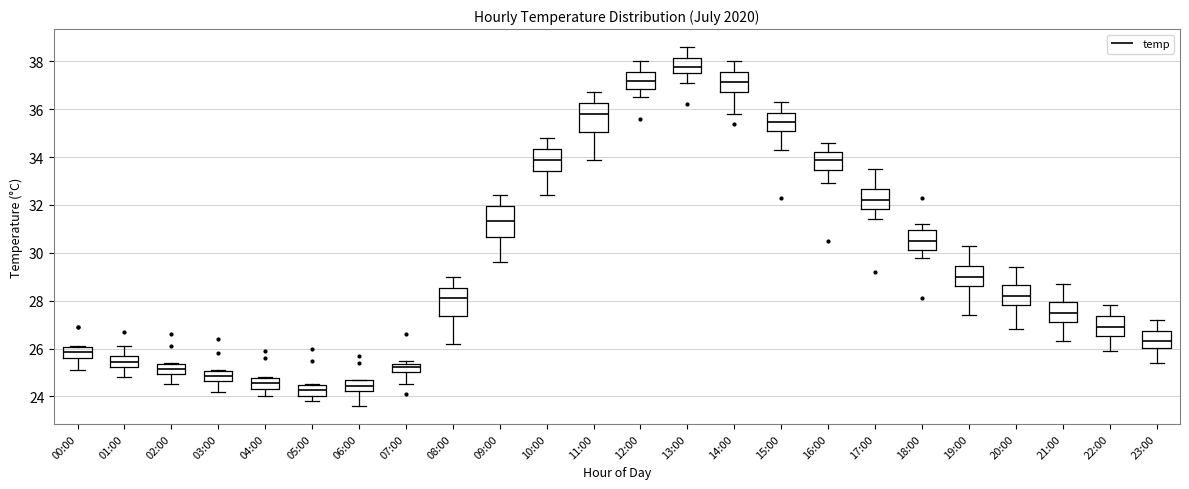

Reading left to right, read every box against the y-axis: the position of its median line, the range the box covers, and the ends of its whiskers. The values are not printed on the chart, so give them approximately, as read against the axis.

00:00: median 25.8, box 25.6 to 26.0, whiskers 25.2 to 26.2
01:00: median 25.4, box 25.2 to 25.6, whiskers 24.8 to 26.2
02:00: median 25.2, box 25.0 to 25.4, whiskers 24.6 to 25.4
03:00: median 24.8, box 24.6 to 25.0, whiskers 24.2 to 25.2
04:00: median 24.6, box 24.4 to 24.8, whiskers 24.0 to 24.8
05:00: median 24.2, box 24.0 to 24.4, whiskers 23.8 to 24.6
06:00: median 24.4, box 24.2 to 24.6, whiskers 23.6 to 24.8
07:00: median 25.2, box 25.0 to 25.4, whiskers 24.6 to 25.6
08:00: median 28.2, box 27.4 to 28.6, whiskers 26.2 to 29.0
09:00: median 31.4, box 30.6 to 32.0, whiskers 29.6 to 32.4
10:00: median 34.0, box 33.4 to 34.4, whiskers 32.4 to 34.8
11:00: median 35.8, box 35.0 to 36.2, whiskers 34.0 to 36.8
12:00: median 37.2, box 36.8 to 37.6, whiskers 36.6 to 38.0
13:00: median 37.8, box 37.6 to 38.2, whiskers 37.2 to 38.6
14:00: median 37.2, box 36.8 to 37.6, whiskers 35.8 to 38.0
15:00: median 35.4, box 35.0 to 35.8, whiskers 34.4 to 36.4
16:00: median 34.0, box 33.4 to 34.2, whiskers 33.0 to 34.6
17:00: median 32.2, box 31.8 to 32.6, whiskers 31.4 to 33.6
18:00: median 30.6, box 30.2 to 31.0, whiskers 29.8 to 31.2
19:00: median 29.0, box 28.6 to 29.4, whiskers 27.4 to 30.4
20:00: median 28.2, box 27.8 to 28.6, whiskers 26.8 to 29.4
21:00: median 27.6, box 27.2 to 28.0, whiskers 26.4 to 28.8
22:00: median 27.0, box 26.6 to 27.4, whiskers 26.0 to 27.8
23:00: median 26.4, box 26.0 to 26.8, whiskers 25.4 to 27.2